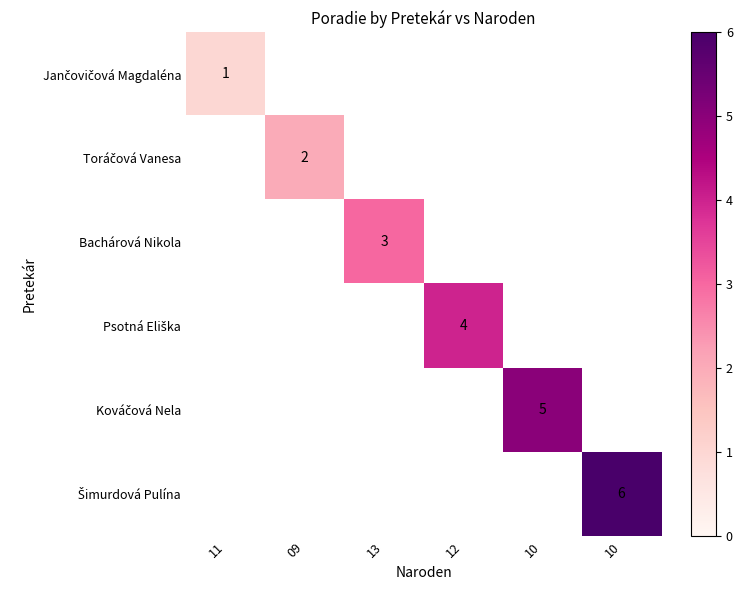

Which has a higher value, 09 or 10?

10